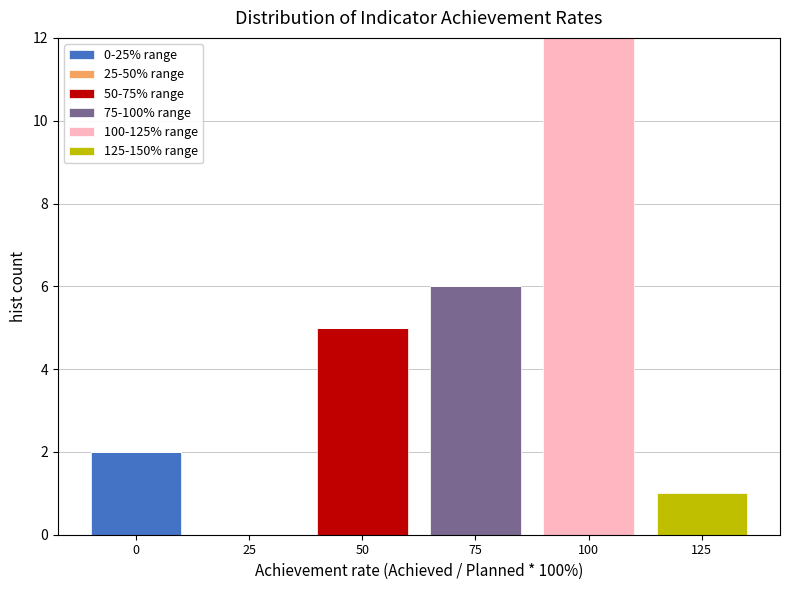

At which category is the sum across all series the highest?

100